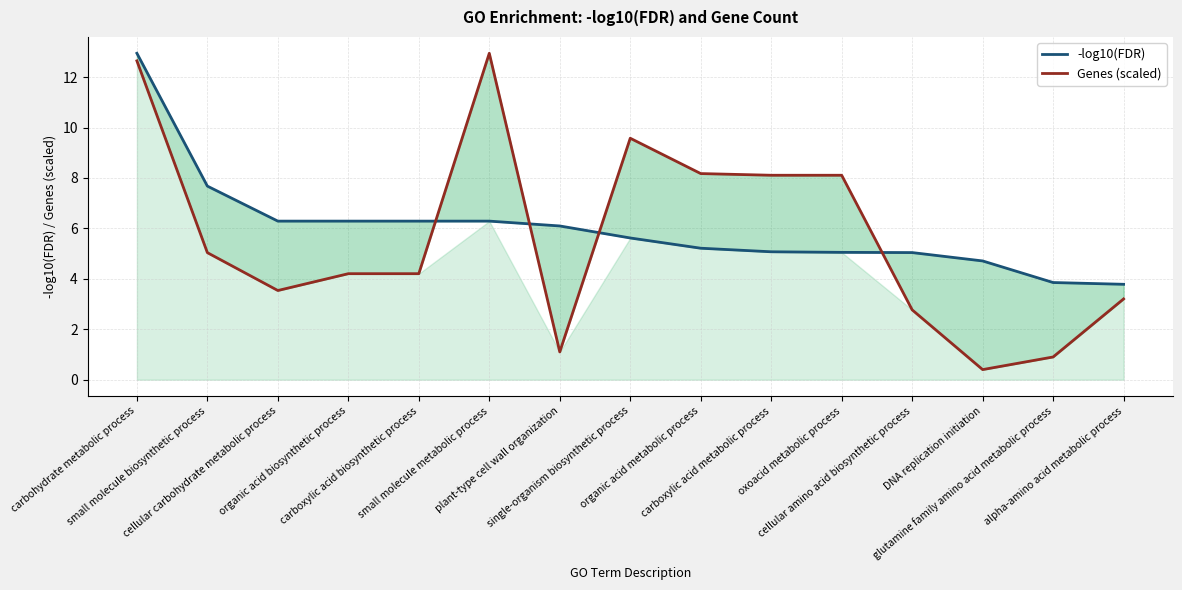

The Genes (scaled) series shows 0.8 at cellular amino acid biosynthetic process. True or false?

False